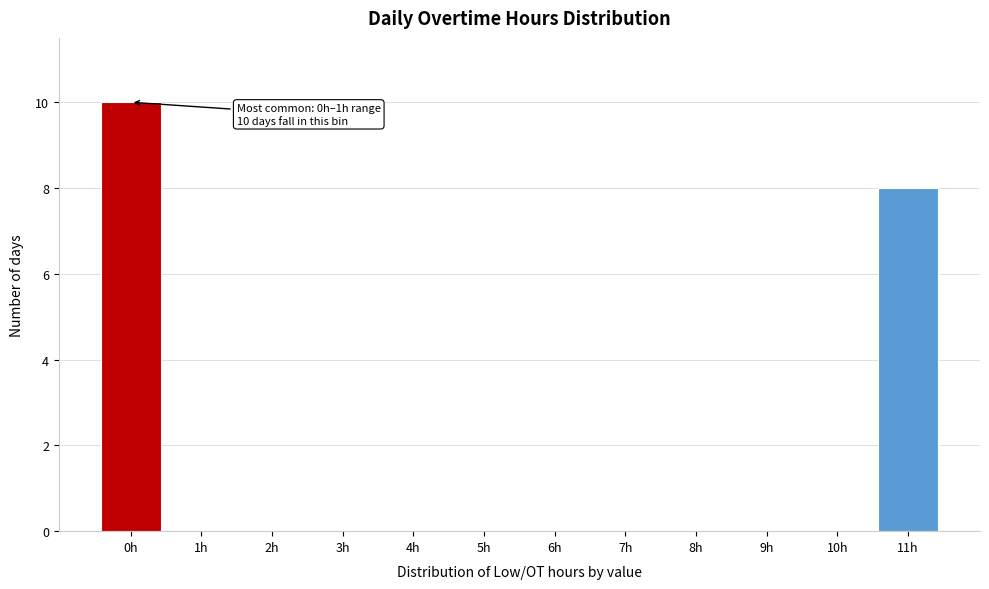

Reading right to left, extract all data points from this chart.

11h=8	10h=0	9h=0	8h=0	7h=0	6h=0	5h=0	4h=0	3h=0	2h=0	1h=0	0h=10